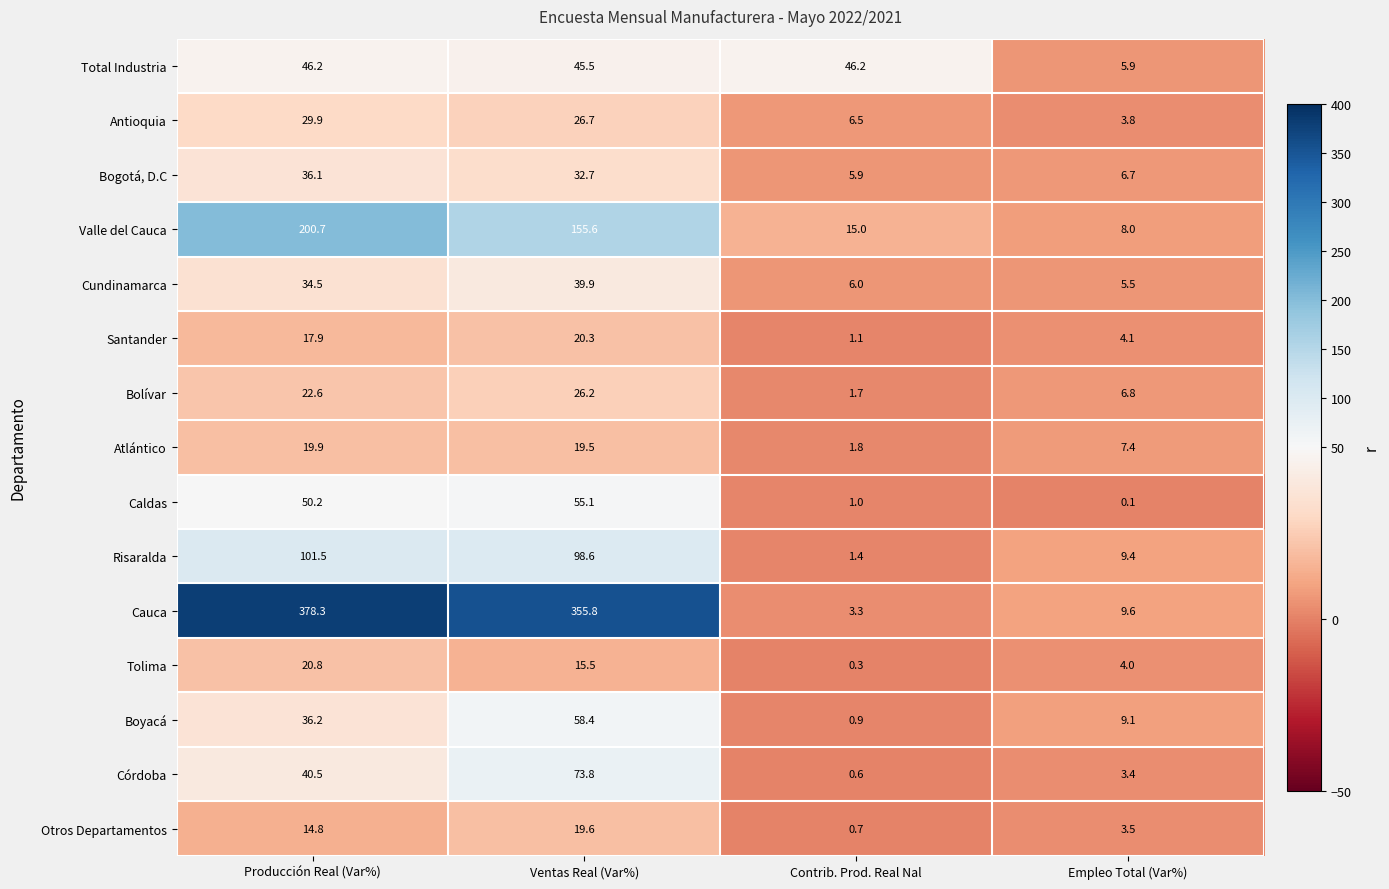

At Empleo Total (Var%), list the series in order from smallest to largest.

Caldas, Córdoba, Otros Departamentos, Antioquia, Tolima, Santander, Cundinamarca, Total Industria, Bogotá, D.C, Bolívar, Atlántico, Valle del Cauca, Boyacá, Risaralda, Cauca